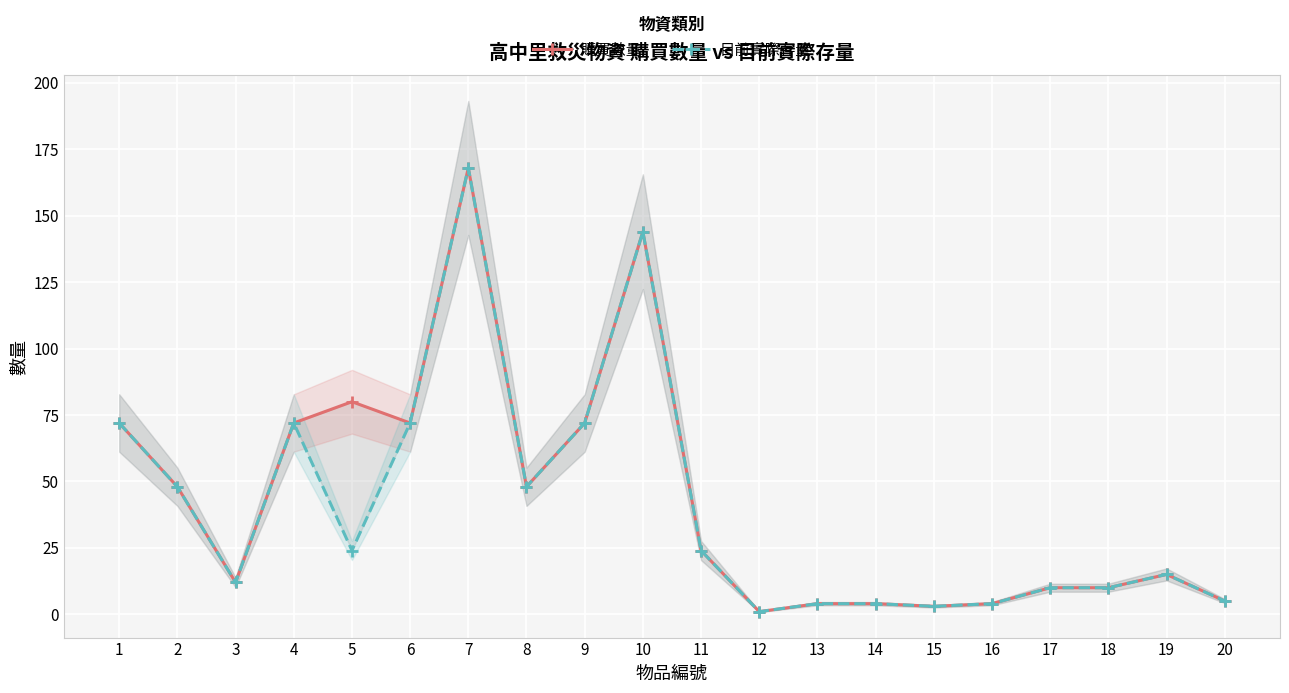

Which label corresponds to the largest value in the chart?

7